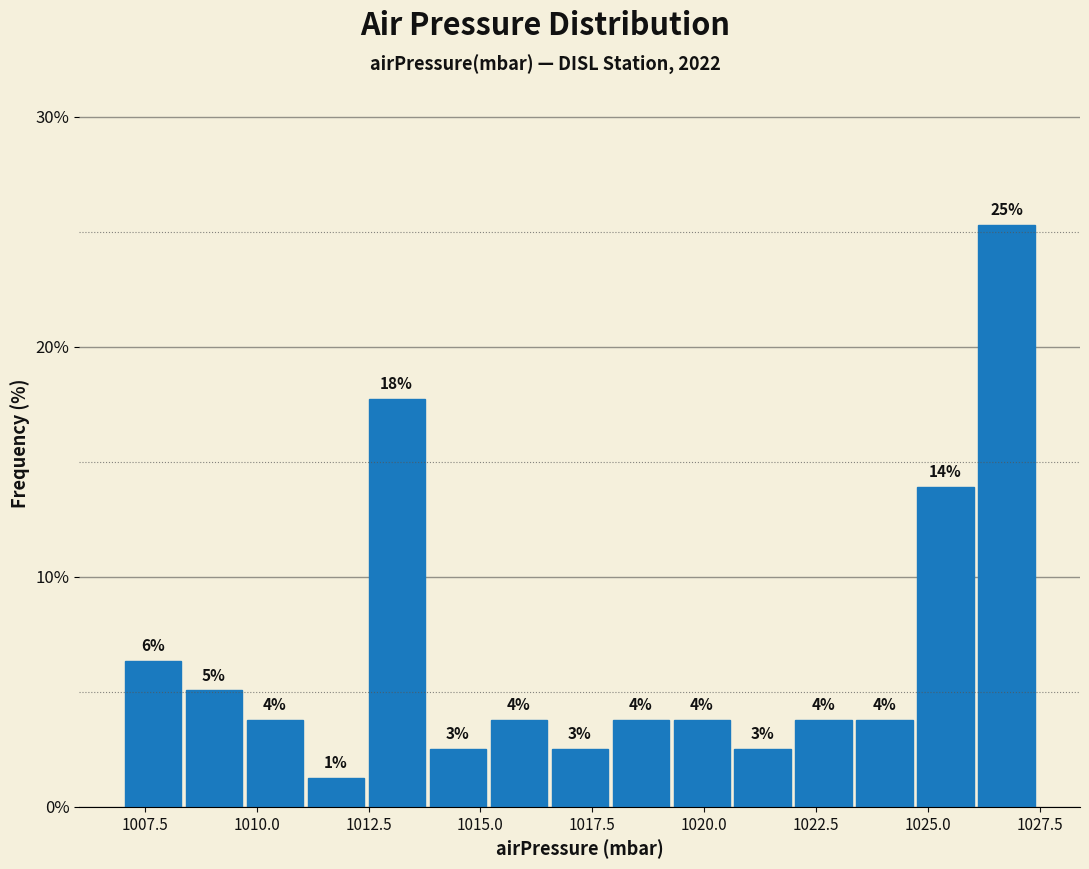

Read against the x-axis, roughly where is the centre of the tallest bar?

1026.5